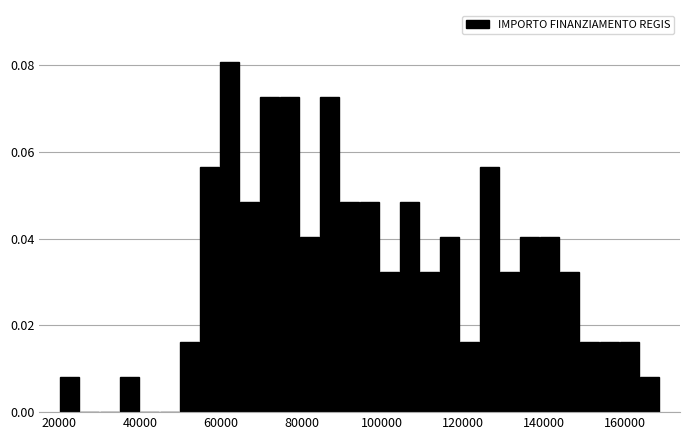

Around what value on the x-axis is the tallest bar? Give the approximate position of its centre, as read against the axis.

62000